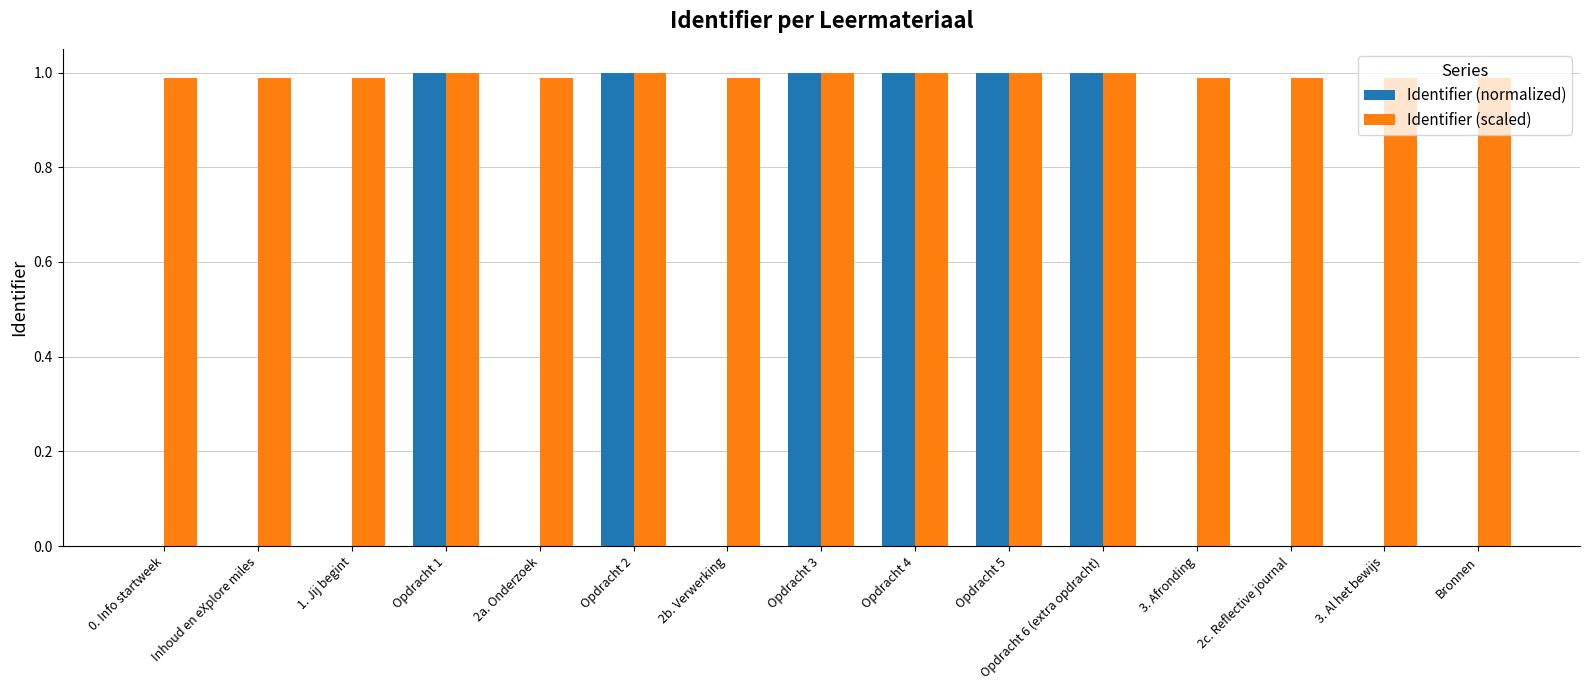

Between Opdracht 1 and 2b. Verwerking, which series saw the biggest shift?

Identifier (normalized)